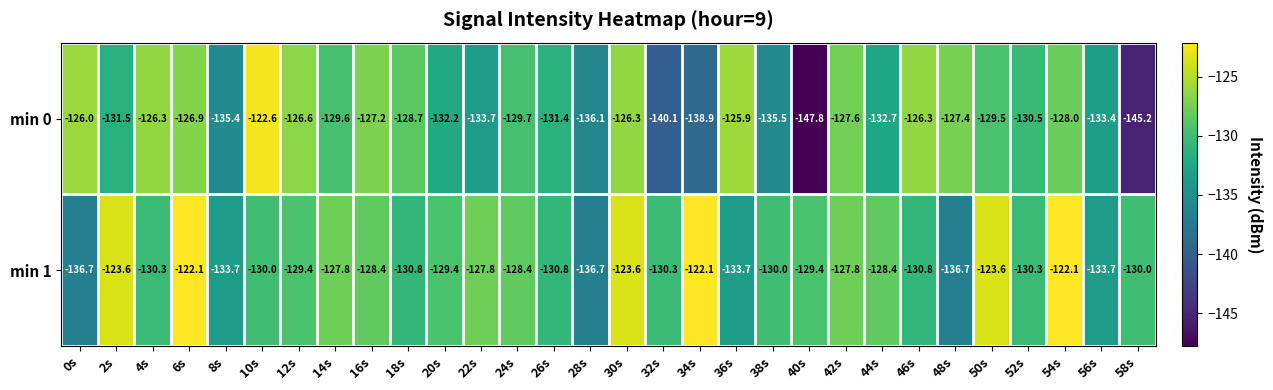

Which series has the widest spread of values?

min 0